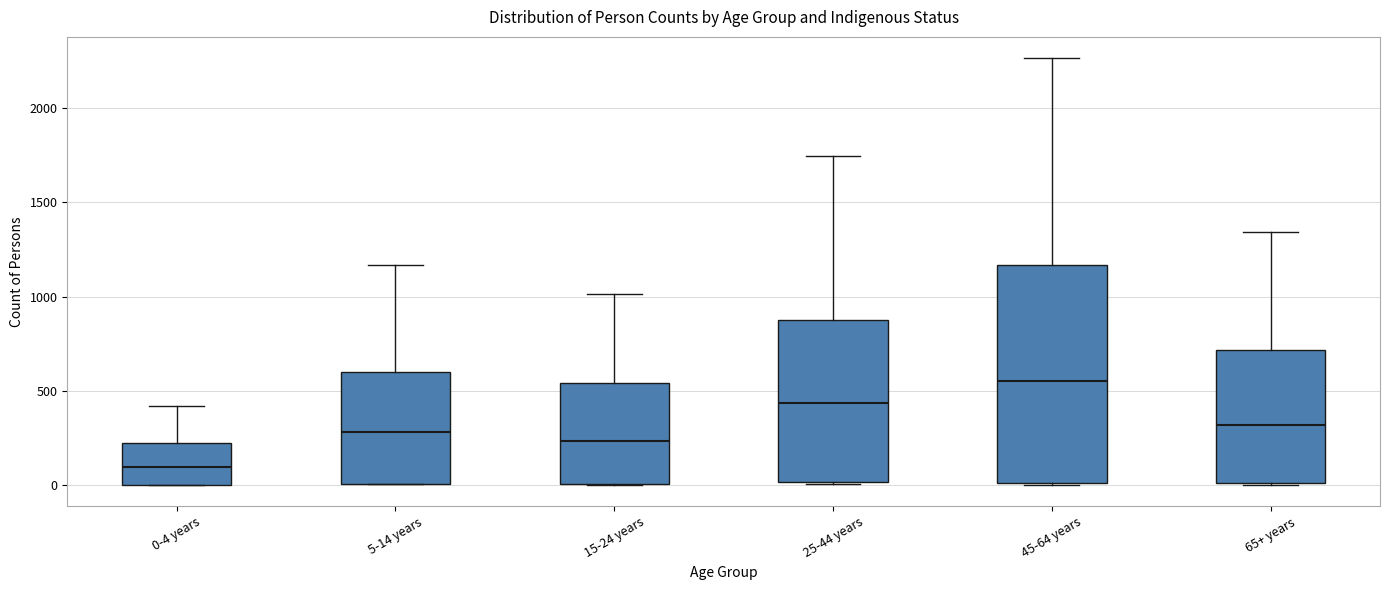

Where is the upper edge of the box for 5-14 years on the y-axis? The values are not printed on the chart, so give them approximately, as read against the axis.

600